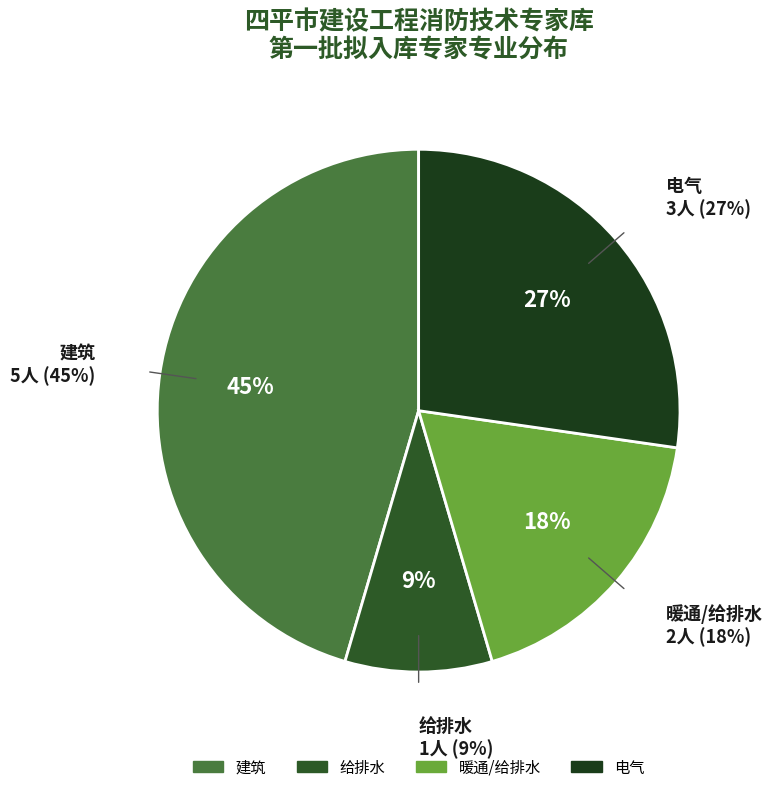

How much of the chart is everything except 暖通/给排水?

81.8%